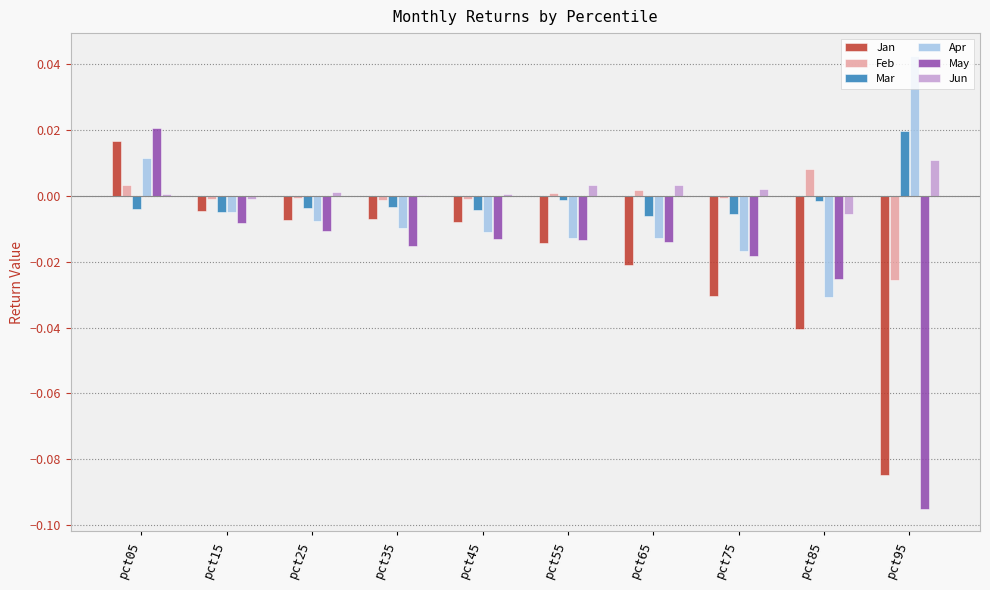

Is it true that Apr equals -0.0 at pct45?

True